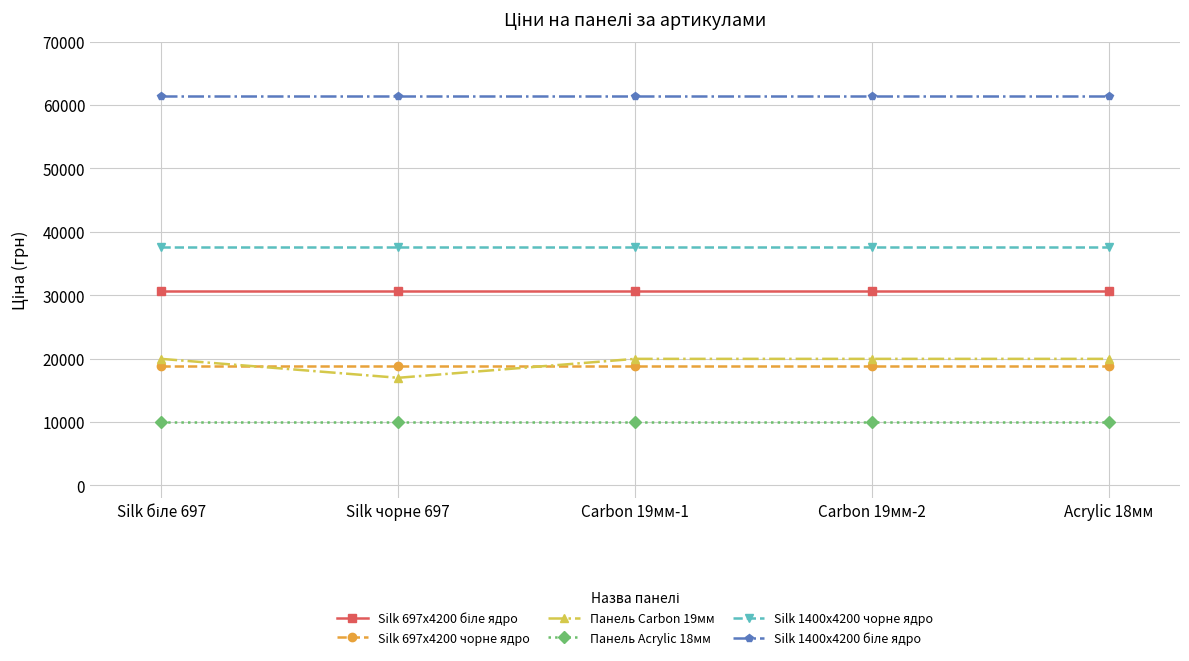

What is the label of the 4th point from the left?

Carbon 19мм-2